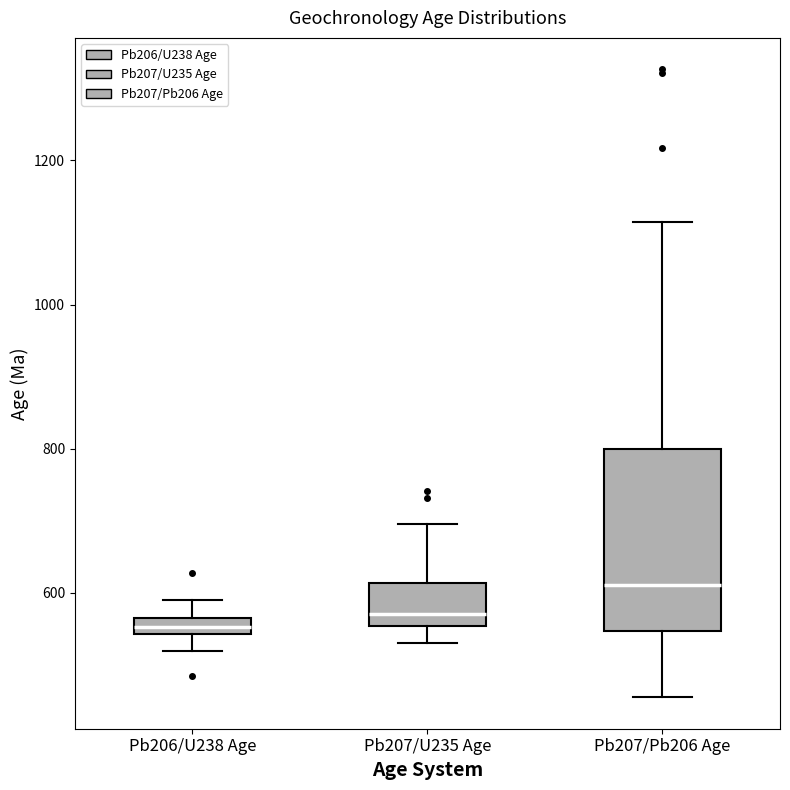

Where does the lower whisker of the box for Pb207/Pb206 Age end on the y-axis? The values are not printed on the chart, so give them approximately, as read against the axis.

460